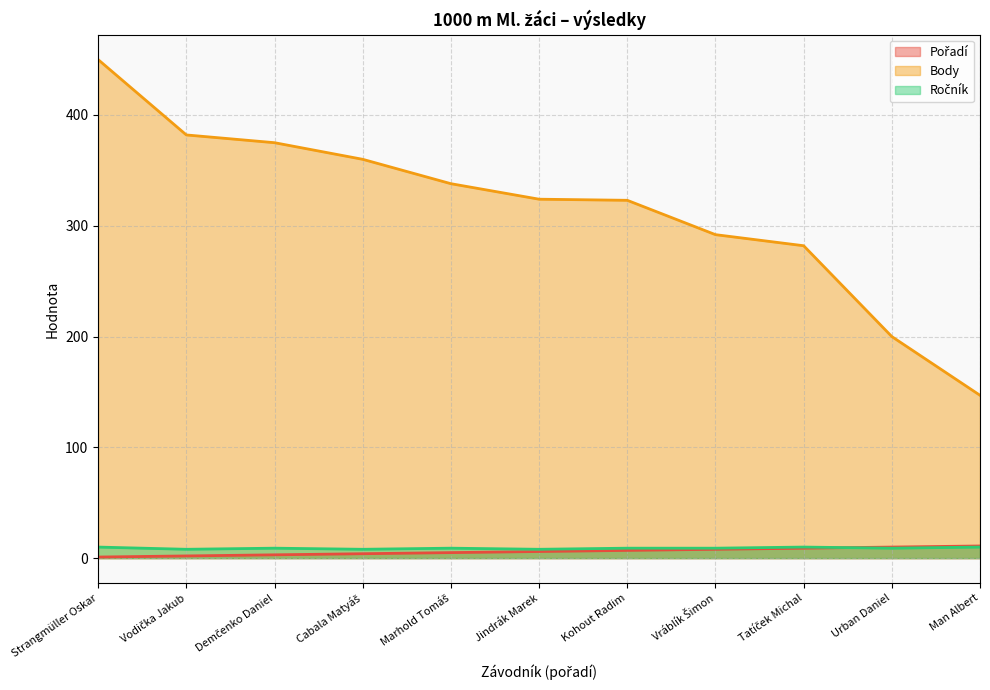

What is the average value of the Body series?

316